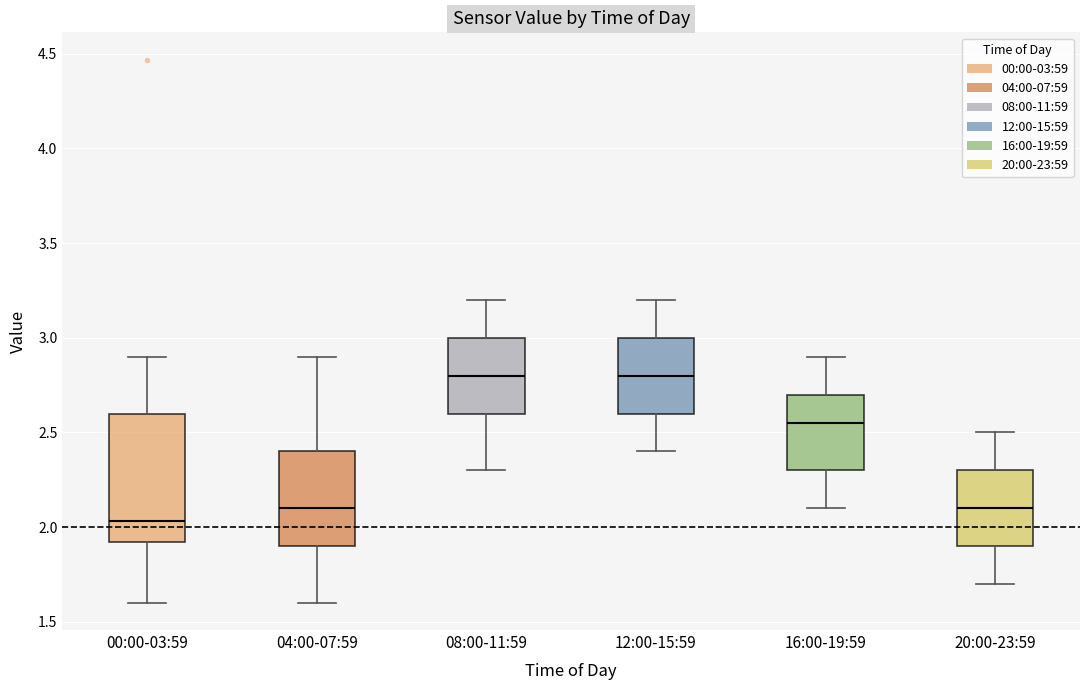

Which box is the tallest, from its lower edge to its upper edge?

00:00-03:59